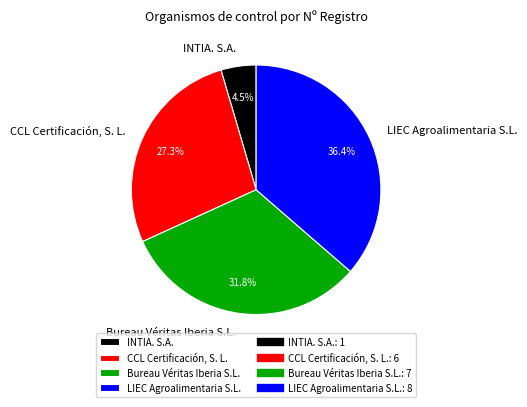

To the nearest percent, what is the average slice percentage?

25%